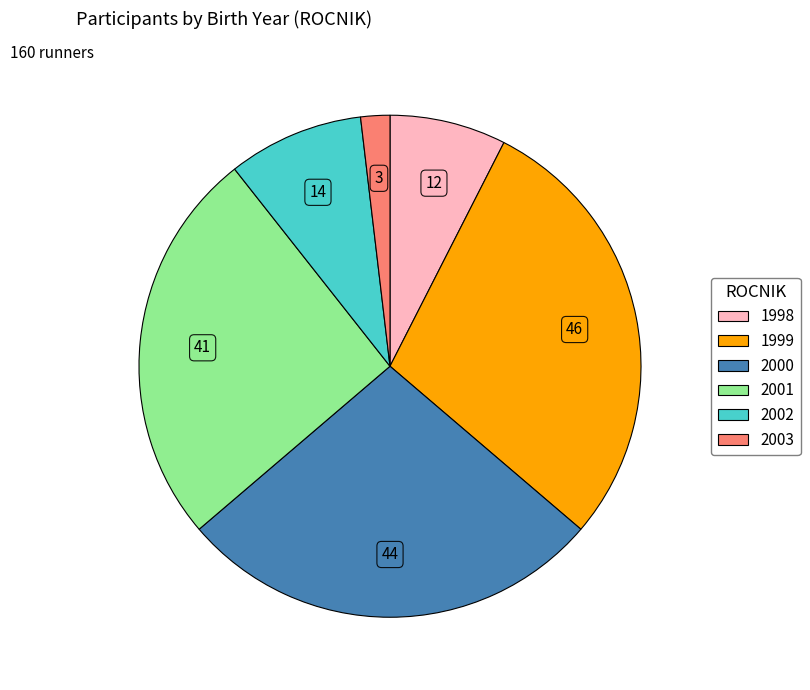

True or false: 1998 accounts for 18% of the total.

False